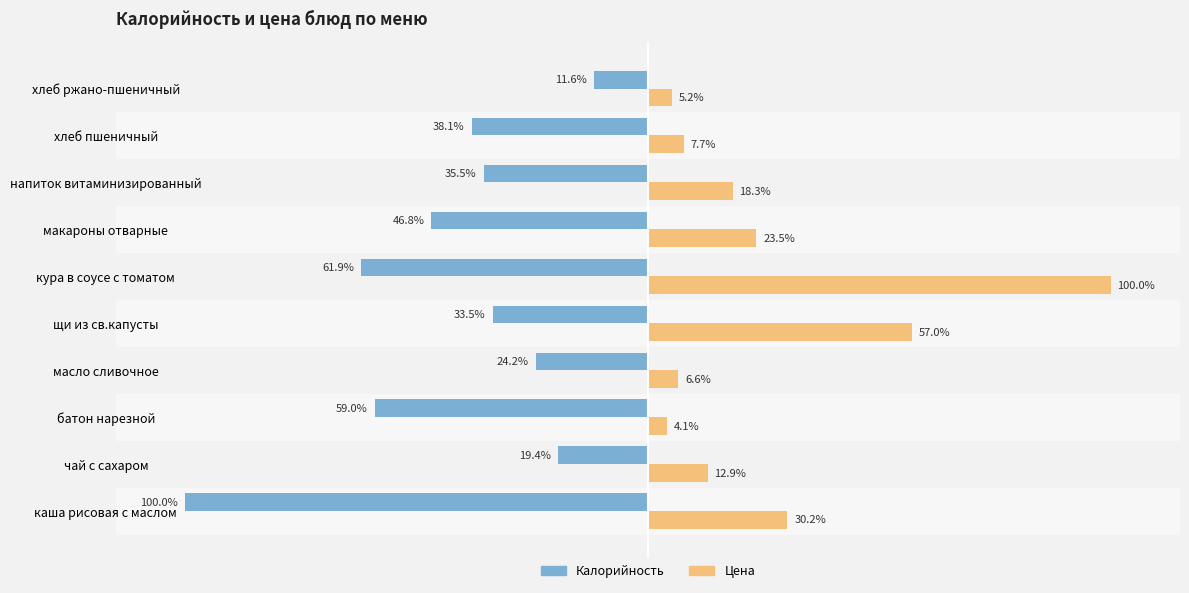

Which series has the largest range (max minus min)?

Цена